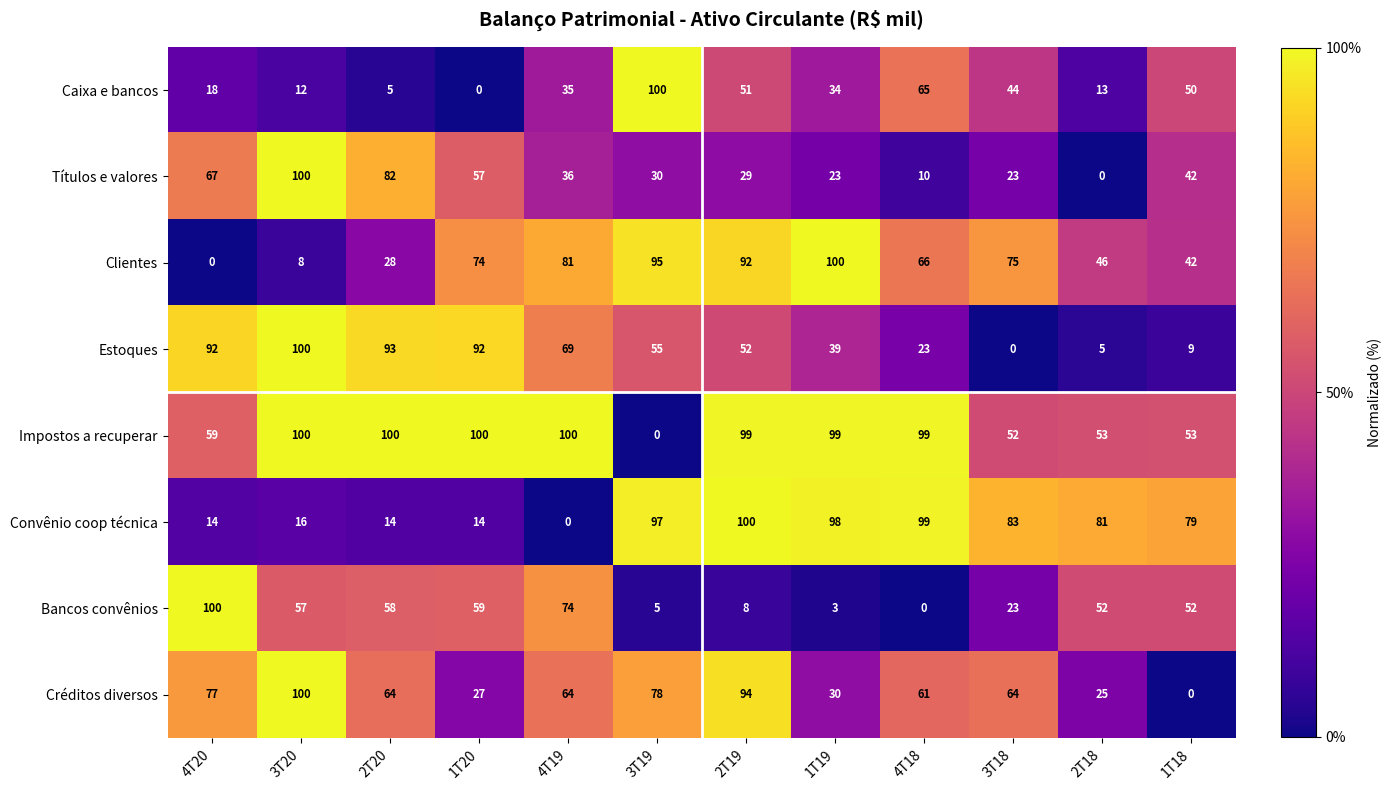

Read the Títulos e valores value at 4T20.

67